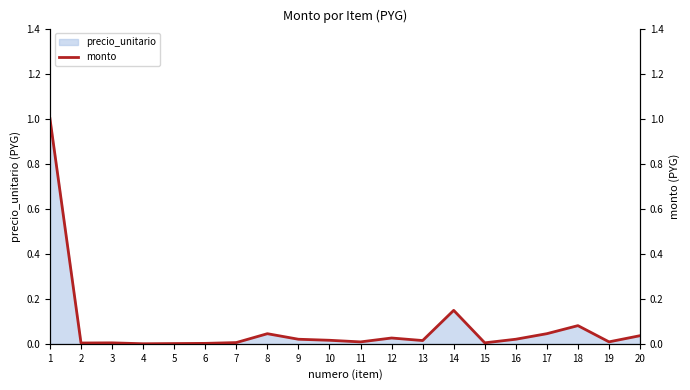

Reading right to left, what are all the values shown in this chart?

0.0	0.0	0.1	0.0	0.0	0.0	0.1	0.0	0.0	0.0	0.0	0.0	0.0	0.0	0.0	0.0	0.0	0.0	0.0	1.0